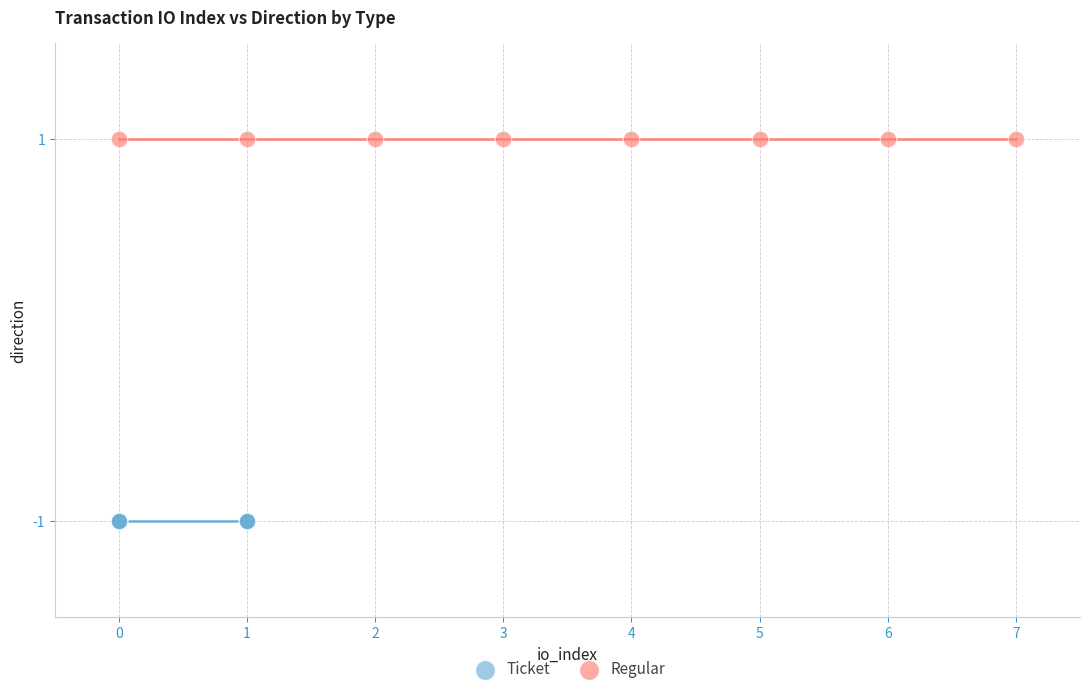

Which series contains the lowest Y value?

Ticket